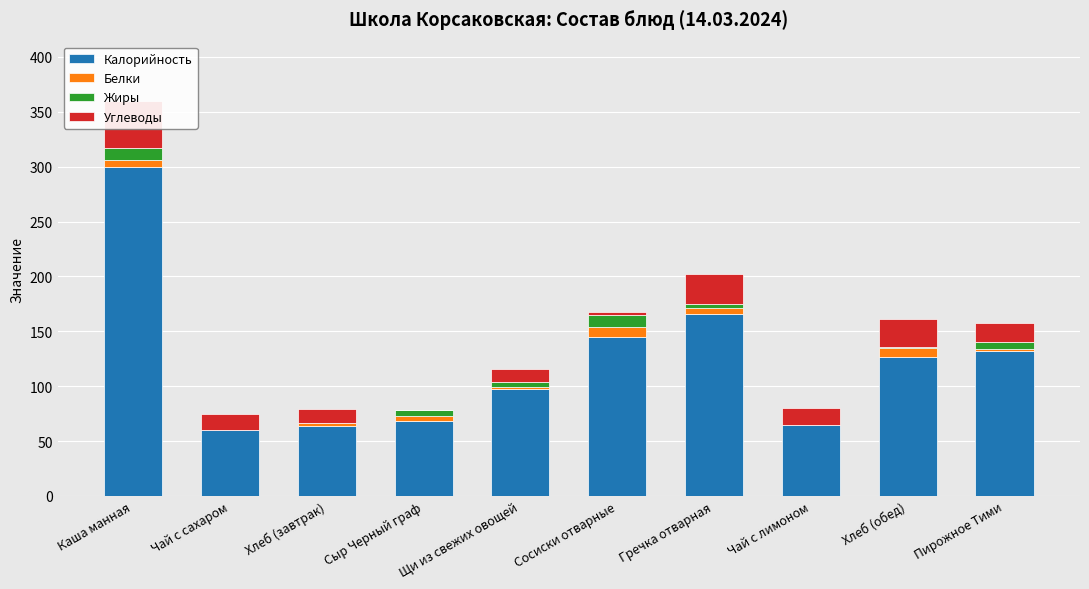

What are all the series names shown in the legend?

Калорийность, Белки, Жиры, Углеводы